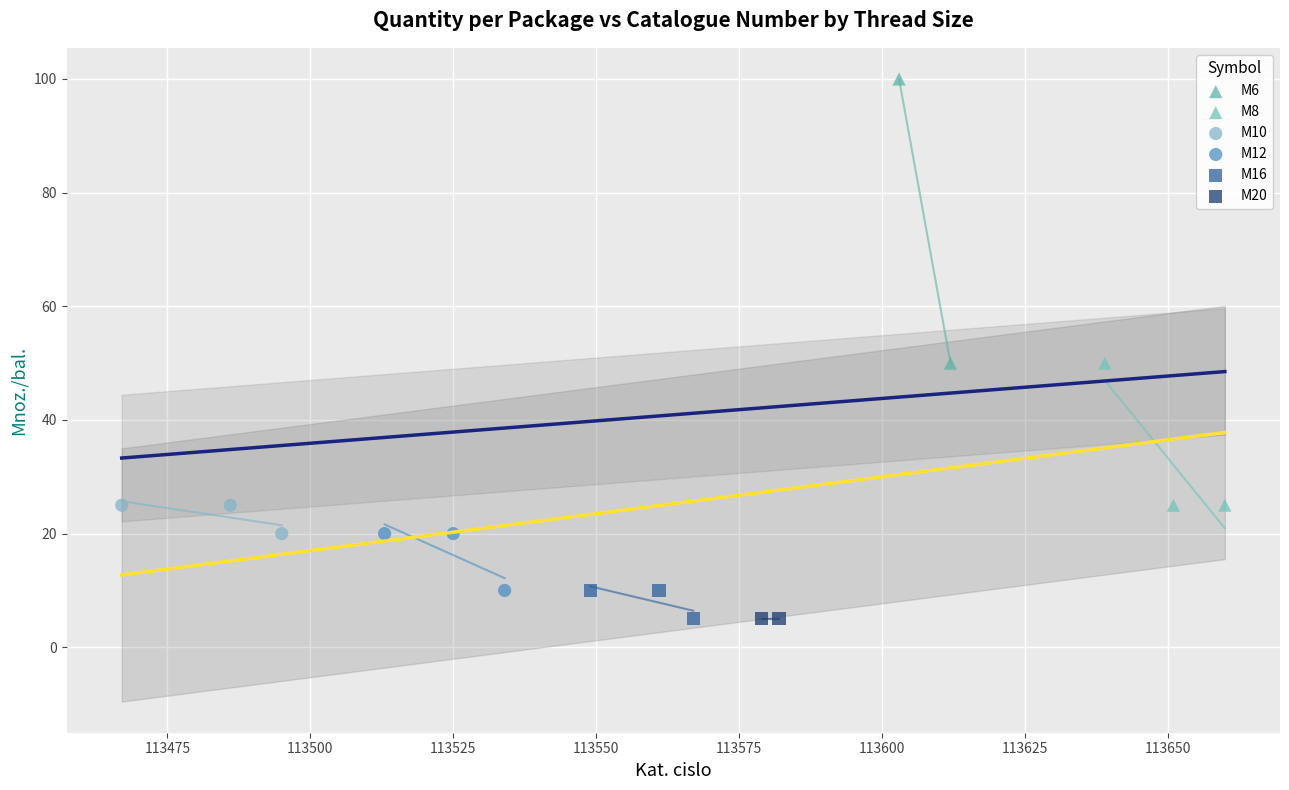

Which series contains the highest Y value?

M6